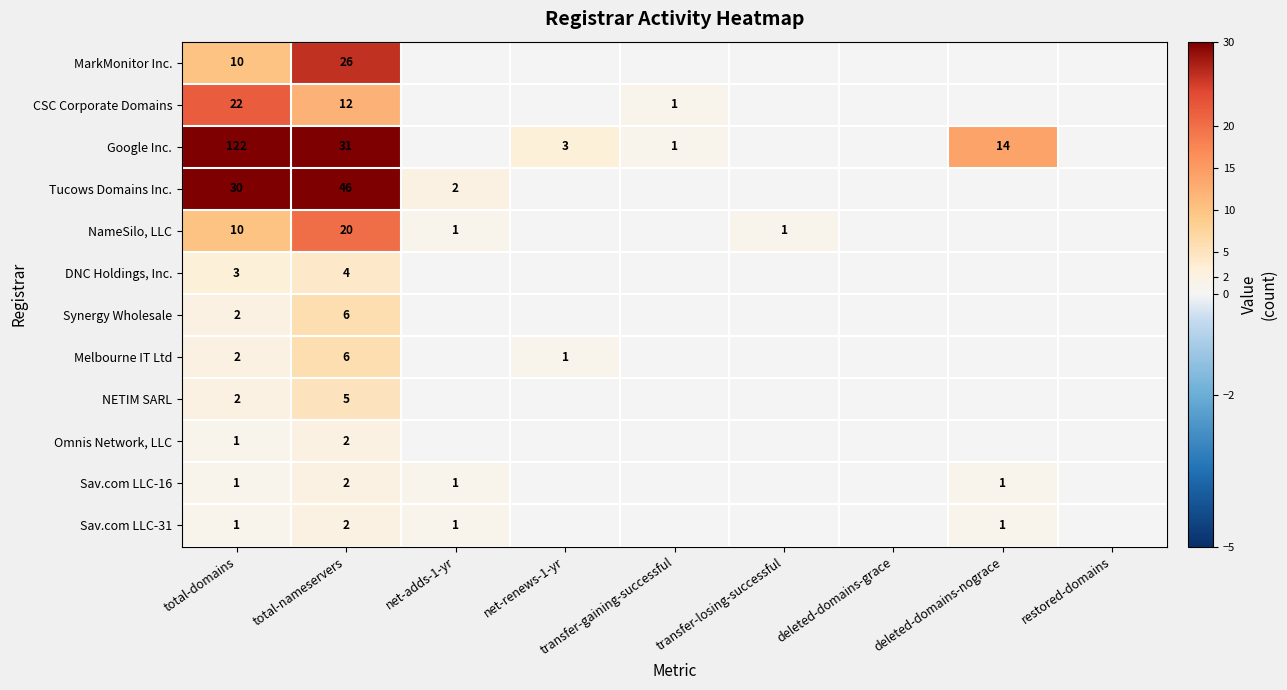

Is it true that NETIM SARL equals 2 at total-domains?

True